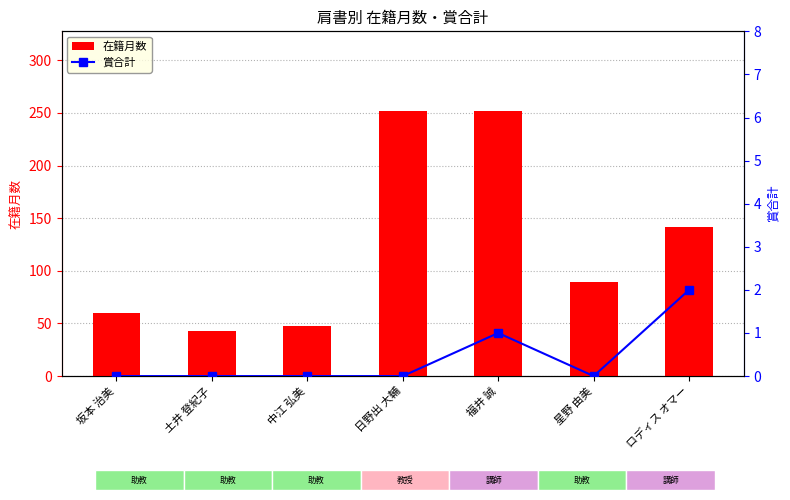

How many data points in 賞合計 are above 0?

2